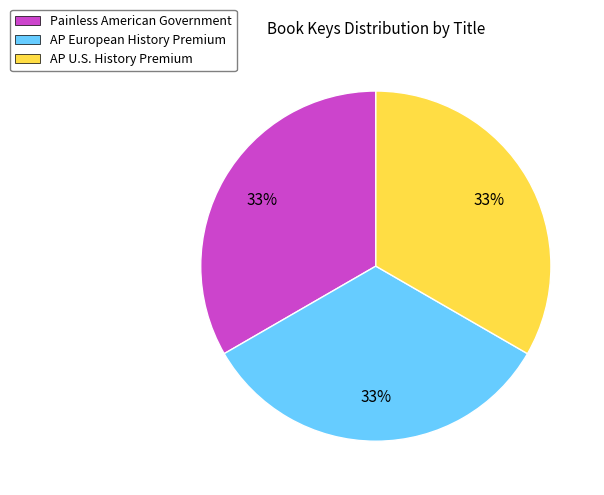

What percentage is the AP U.S. History Premium slice, to the nearest percent?

33%